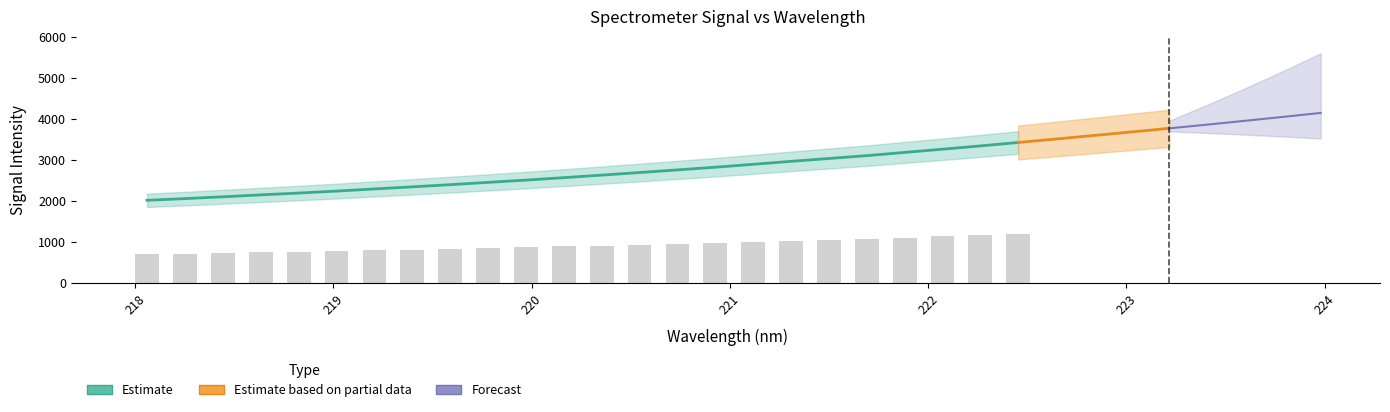

The value at 219.7801 is 2459.6. True or false?

True